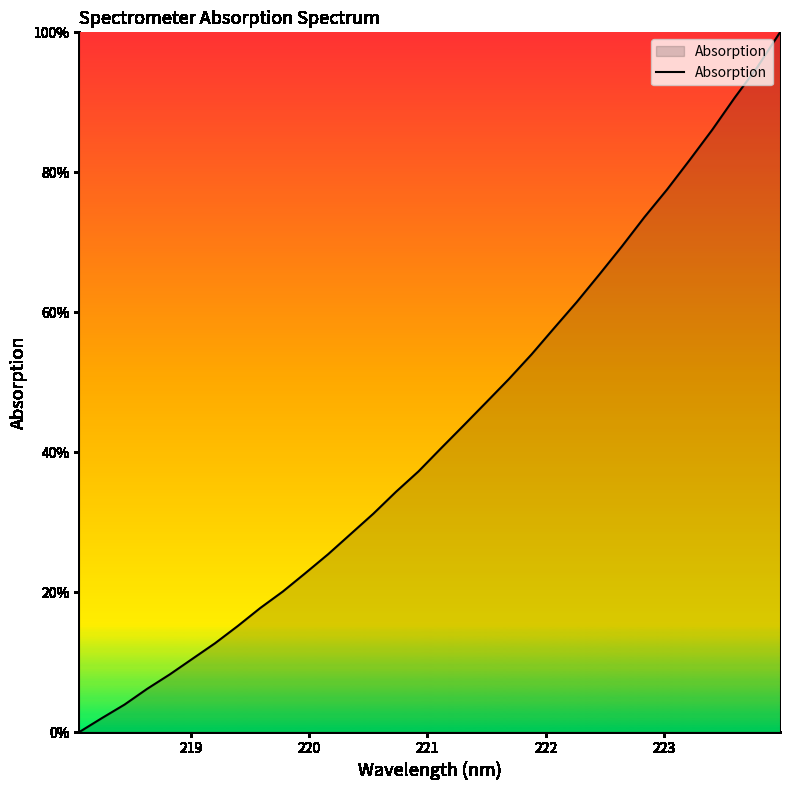

What is the maximum value shown in the chart?

100.0